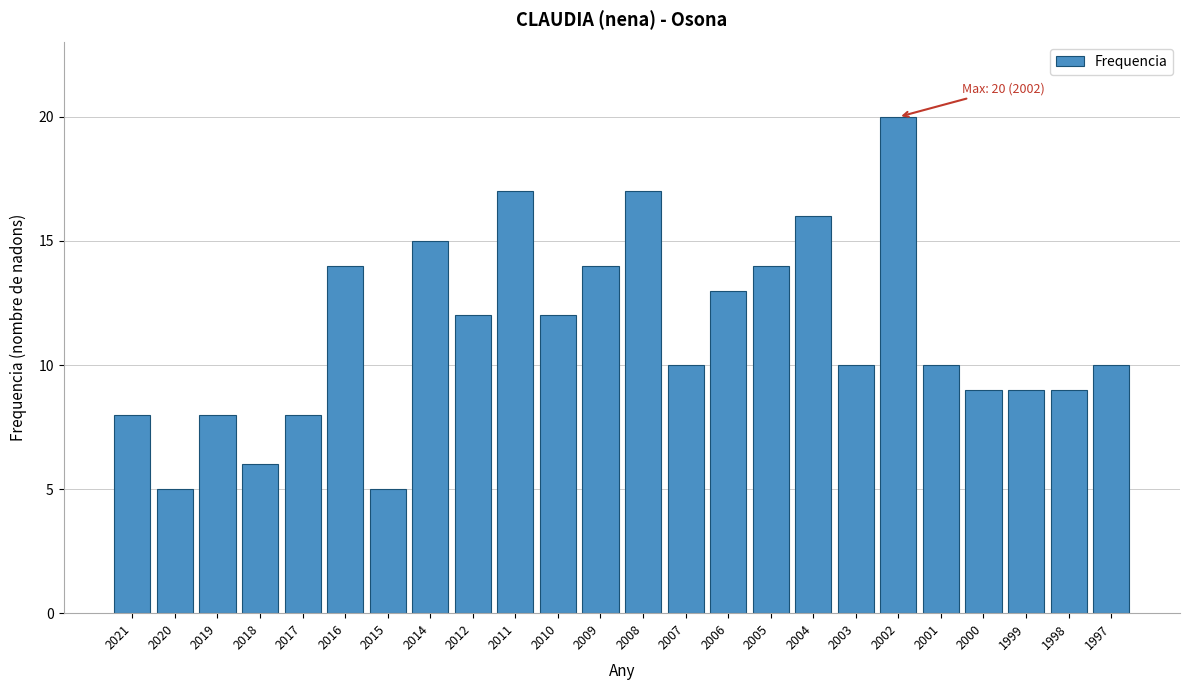

Reading left to right, extract all data points from this chart.

8	5	8	6	8	14	5	15	12	17	12	14	17	10	13	14	16	10	20	10	9	9	9	10